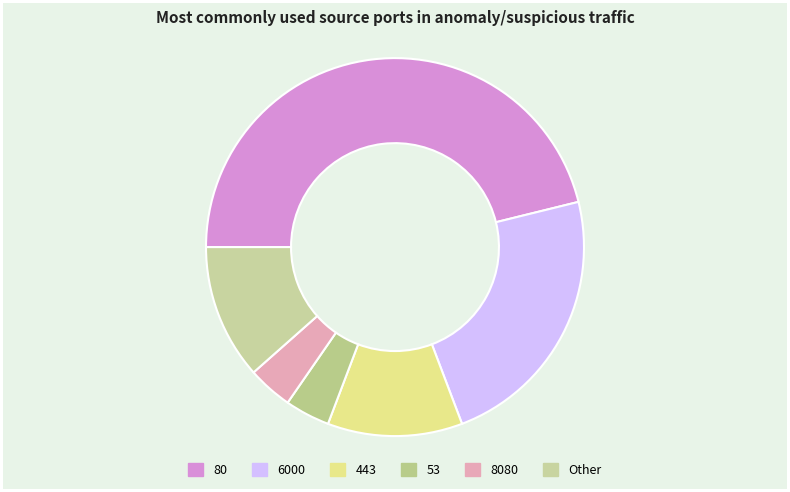

Rank the categories by value from highest to lowest.

80, 6000, 443, Other, 53, 8080